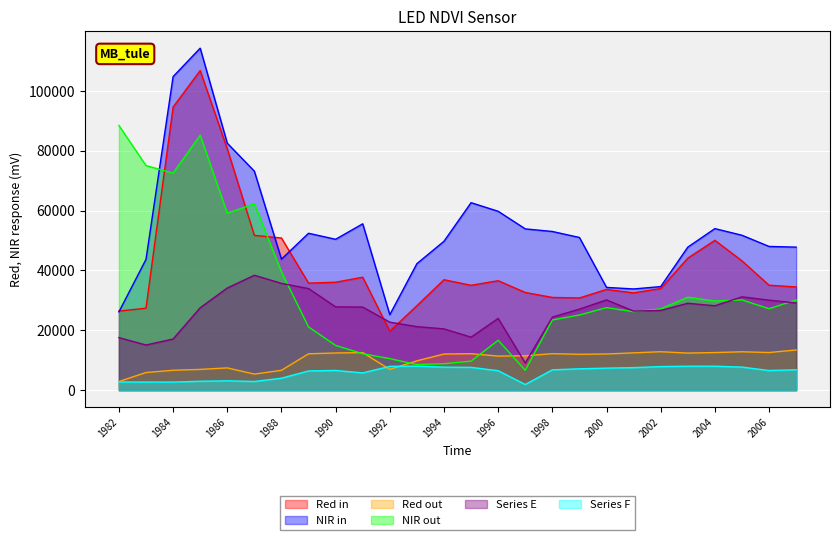

Which category has the highest value across all series?

1985